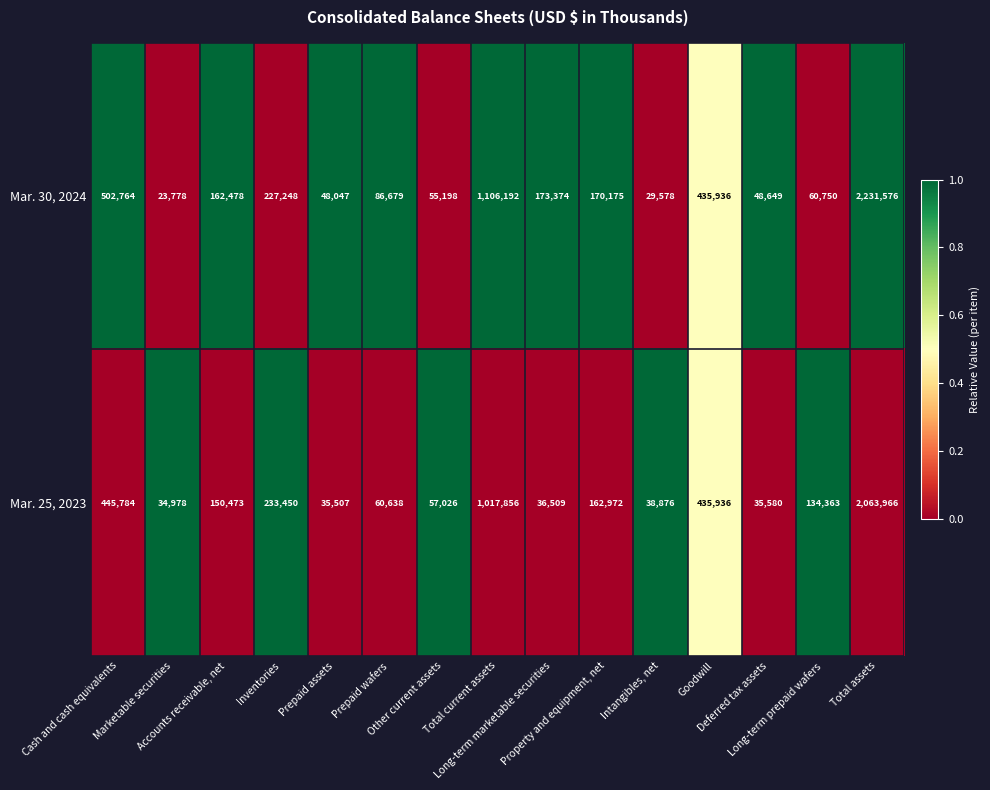

Which series has the largest range (max minus min)?

Mar. 30, 2024